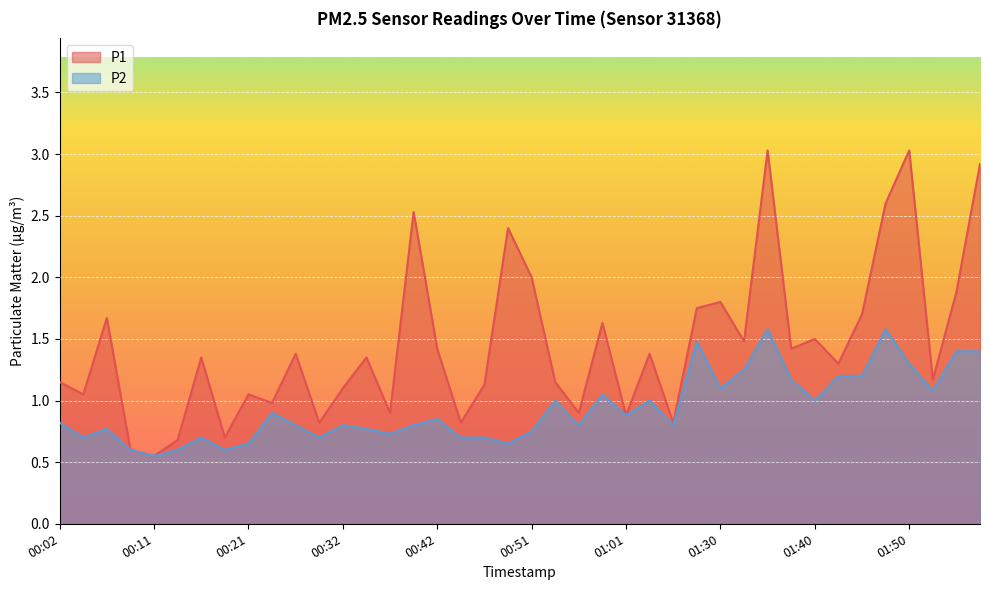

Reading left to right, extract all data points from this chart.

P1: 00:02=1.1	00:04=1.1	00:07=1.7	00:09=0.6	00:11=0.6	00:14=0.7	00:16=1.4	00:19=0.7	00:21=1.1	00:24=1.0	00:27=1.4	00:29=0.8	00:32=1.1	00:34=1.4	00:37=0.9	00:39=2.5	00:42=1.4	00:44=0.8	00:47=1.1	00:49=2.4	00:51=2.0	00:54=1.1	00:56=0.9	00:59=1.6	01:01=0.9	01:07=1.4	01:10=0.8	01:27=1.8	01:30=1.8	01:32=1.5	01:35=3.0	01:37=1.4	01:40=1.5	01:42=1.3	01:45=1.7	01:47=2.6	01:50=3.0	01:52=1.2	01:55=1.9	01:57=2.9
P2: 00:02=0.8	00:04=0.7	00:07=0.8	00:09=0.6	00:11=0.6	00:14=0.6	00:16=0.7	00:19=0.6	00:21=0.7	00:24=0.9	00:27=0.8	00:29=0.7	00:32=0.8	00:34=0.8	00:37=0.7	00:39=0.8	00:42=0.8	00:44=0.7	00:47=0.7	00:49=0.7	00:51=0.8	00:54=1.0	00:56=0.8	00:59=1.1	01:01=0.9	01:07=1.0	01:10=0.8	01:27=1.5	01:30=1.1	01:32=1.2	01:35=1.6	01:37=1.2	01:40=1.0	01:42=1.2	01:45=1.2	01:47=1.6	01:50=1.3	01:52=1.1	01:55=1.4	01:57=1.4